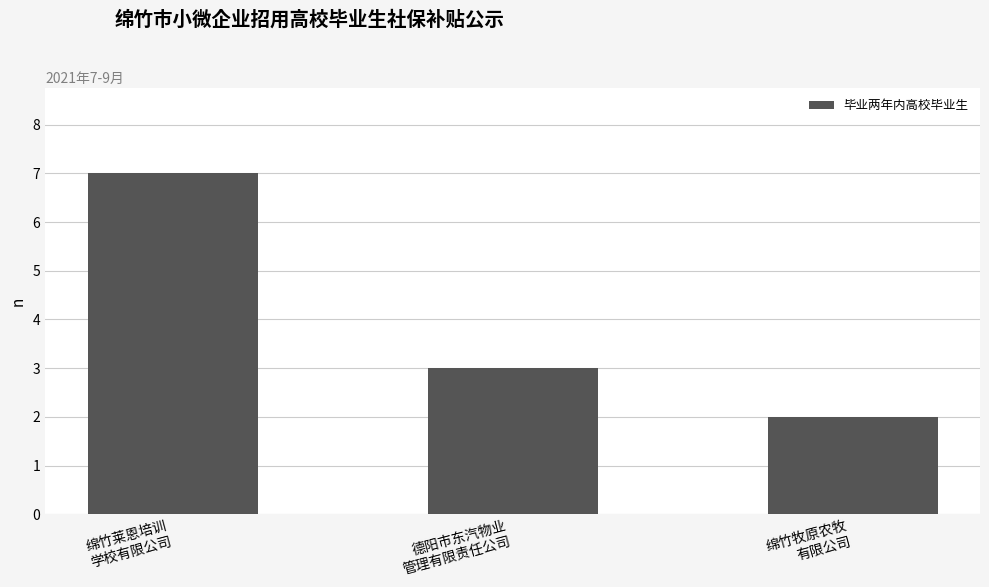

Rank the categories by value from highest to lowest.

绵竹莱恩培训
学校有限公司, 德阳市东汽物业
管理有限责任公司, 绵竹牧原农牧
有限公司